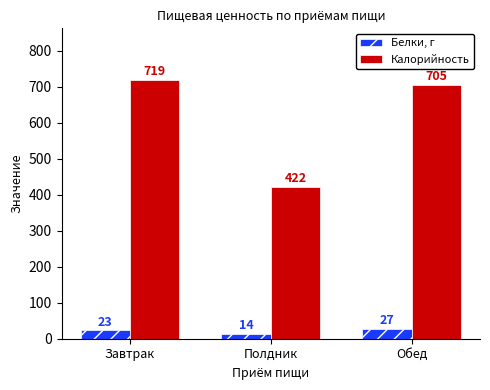

What is the sum of the Калорийность values at Полдник and Завтрак?

1141